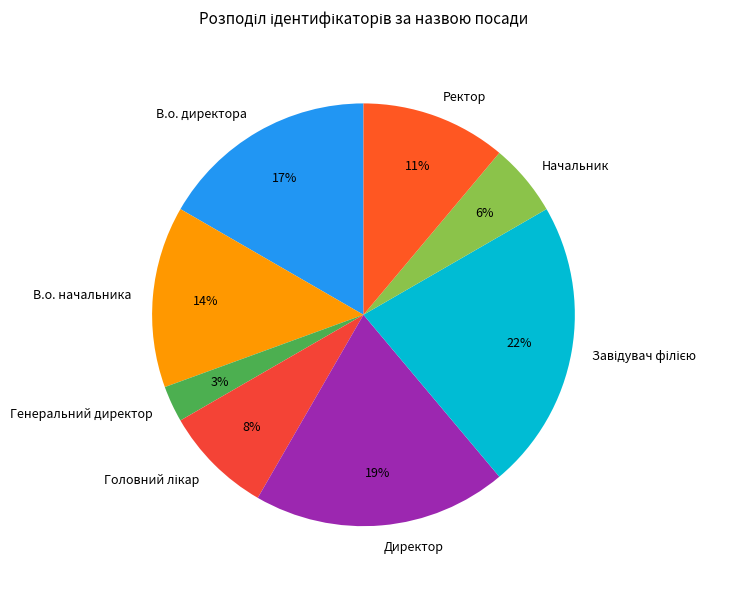

Count the number of slices in the pie.

8